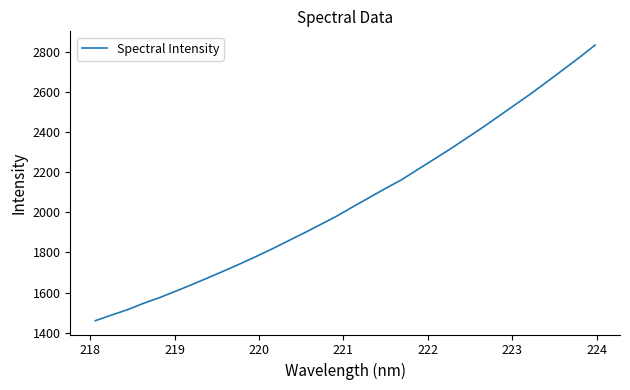

What is the minimum value shown in the chart?

1459.6